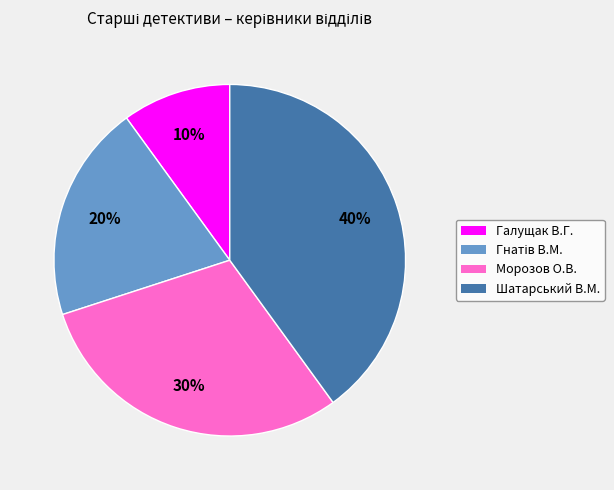

Is there a majority slice in this chart?

No